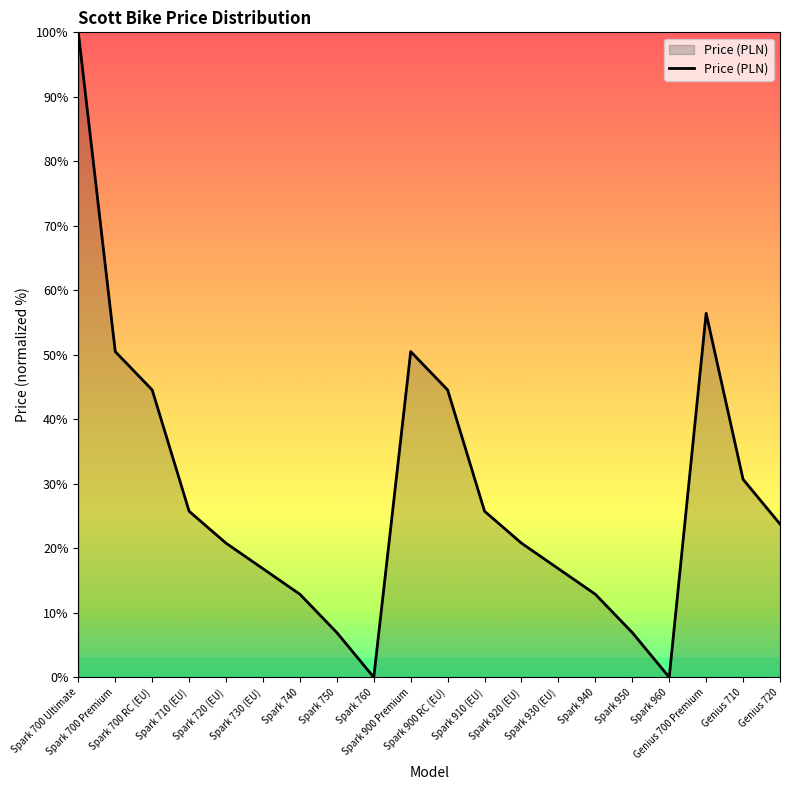

What is the maximum value shown in the chart?

100.0